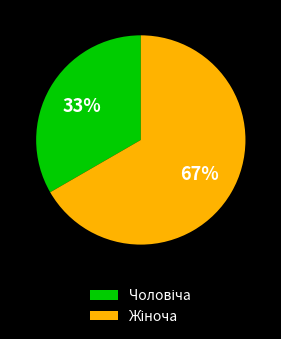

Is there any slice that represents more than half of the pie?

Yes